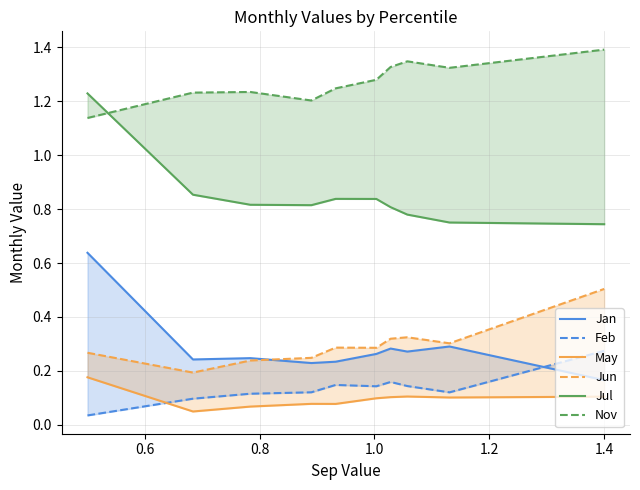

Which series ends up on top after the final intersection of May and Feb?

Feb